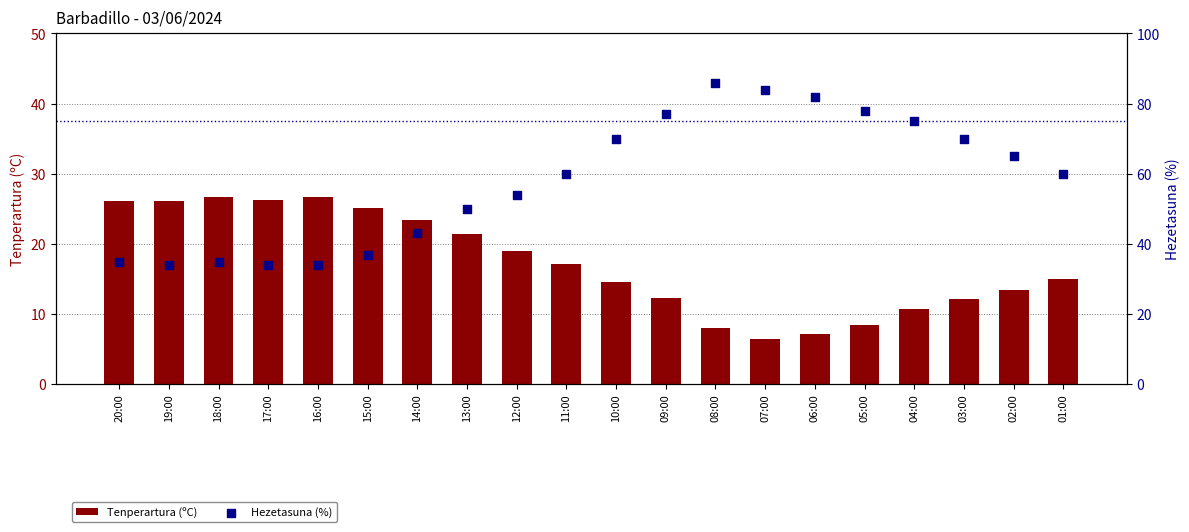

Which series contains the highest Y value?

Hezetasuna (%)